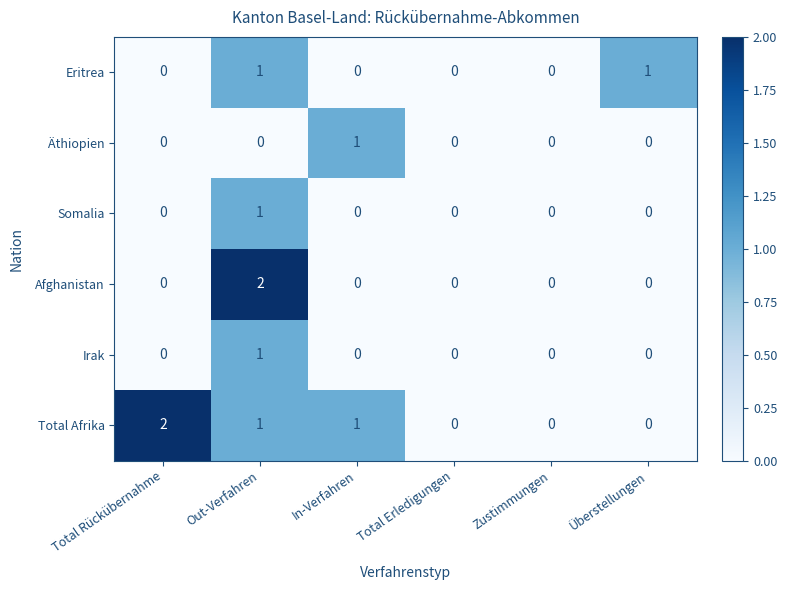

True or false: Afghanistan has a value of 3 at Out-Verfahren.

False